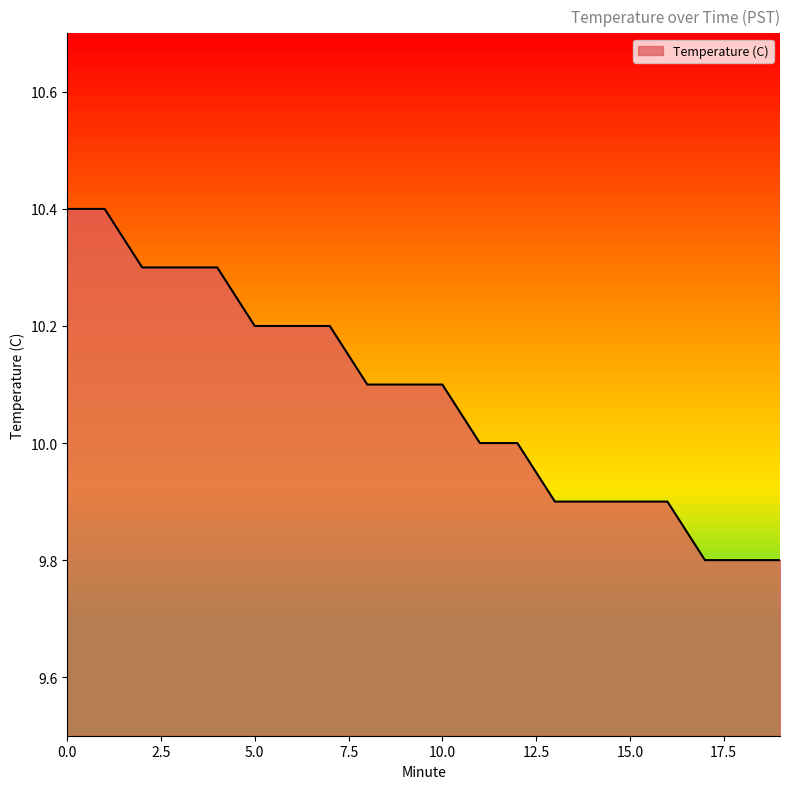

What is the difference between the maximum and minimum values?

0.6